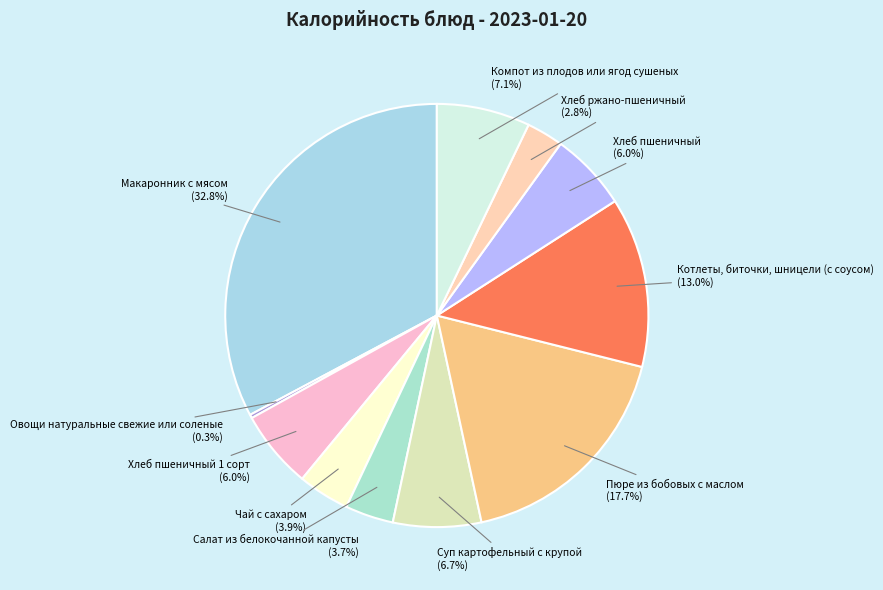

Between Хлеб пшеничный 1 сорт and Пюре из бобовых с маслом, which is larger?

Пюре из бобовых с маслом